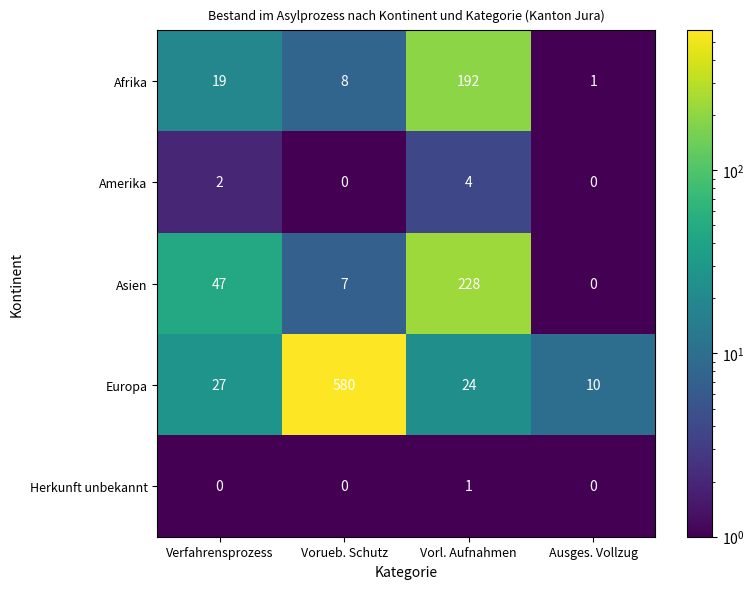

What is the sum of all Asien values?

282